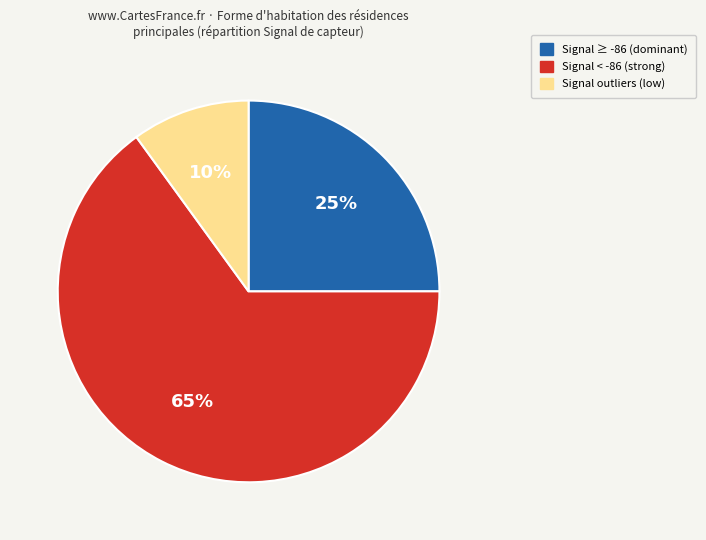

Does any single category account for the majority?

Yes